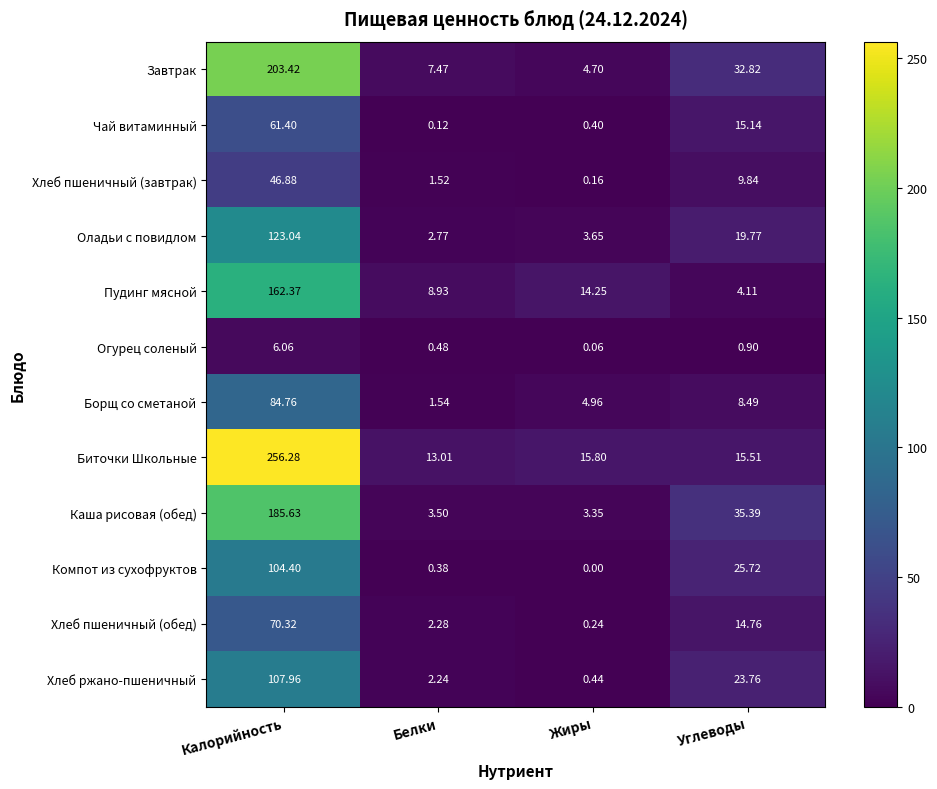

List the labels in order of Хлеб пшеничный (обед) value, largest first.

Калорийность, Углеводы, Белки, Жиры